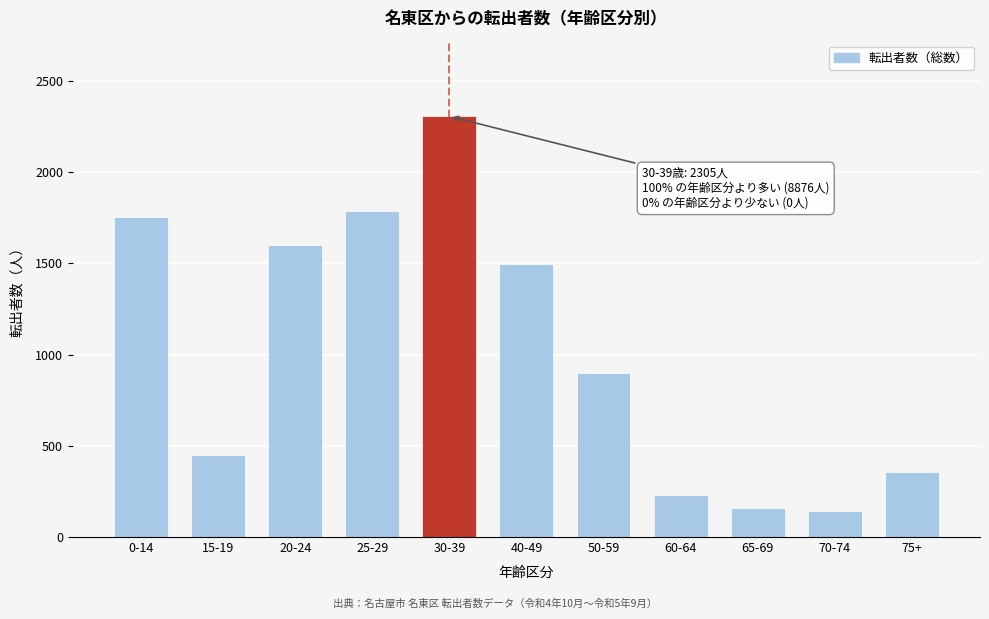

Reading left to right, list all the values displayed in this chart.

0-14=1755	15-19=449	20-24=1602	25-29=1784	30-39=2305	40-49=1497	50-59=899	60-64=231	65-69=161	70-74=140	75+=358